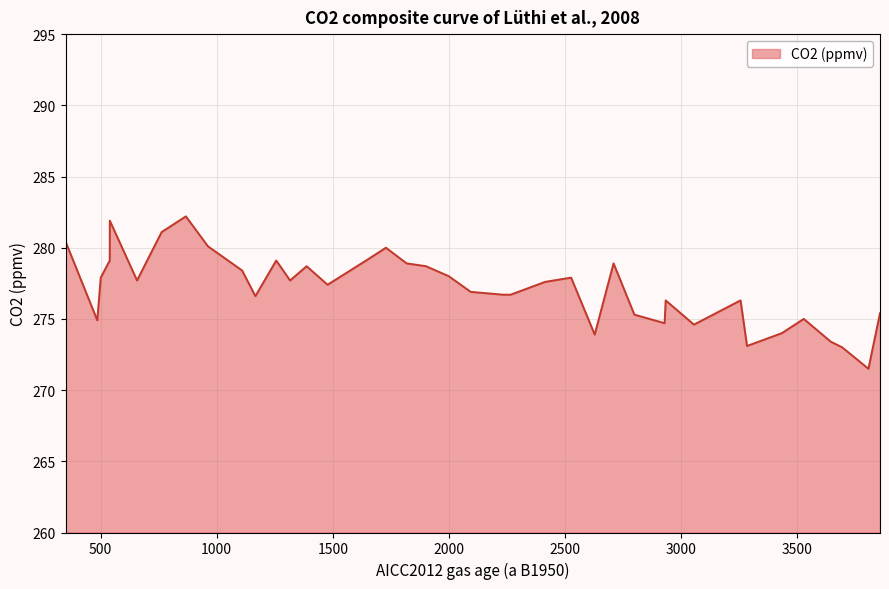

What is the average value?

277.2